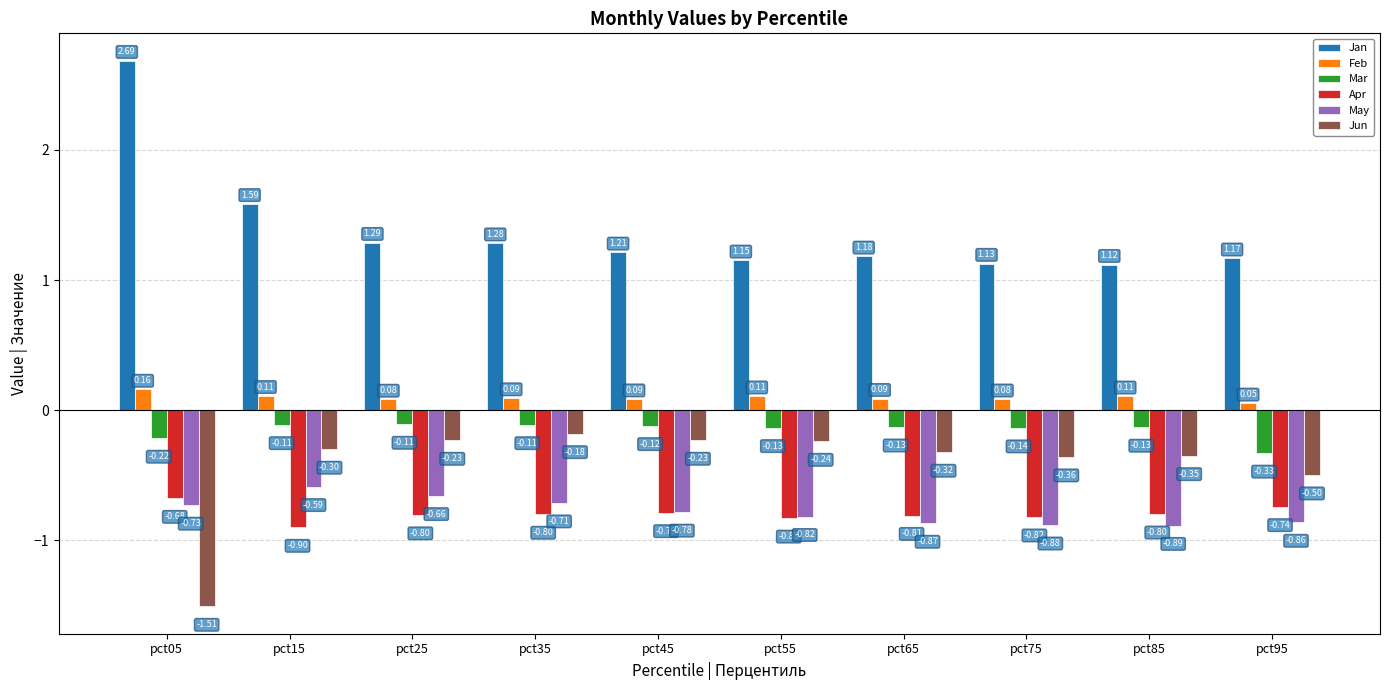

What is the sum of the Jun values at pct35 and pct05?

-1.7